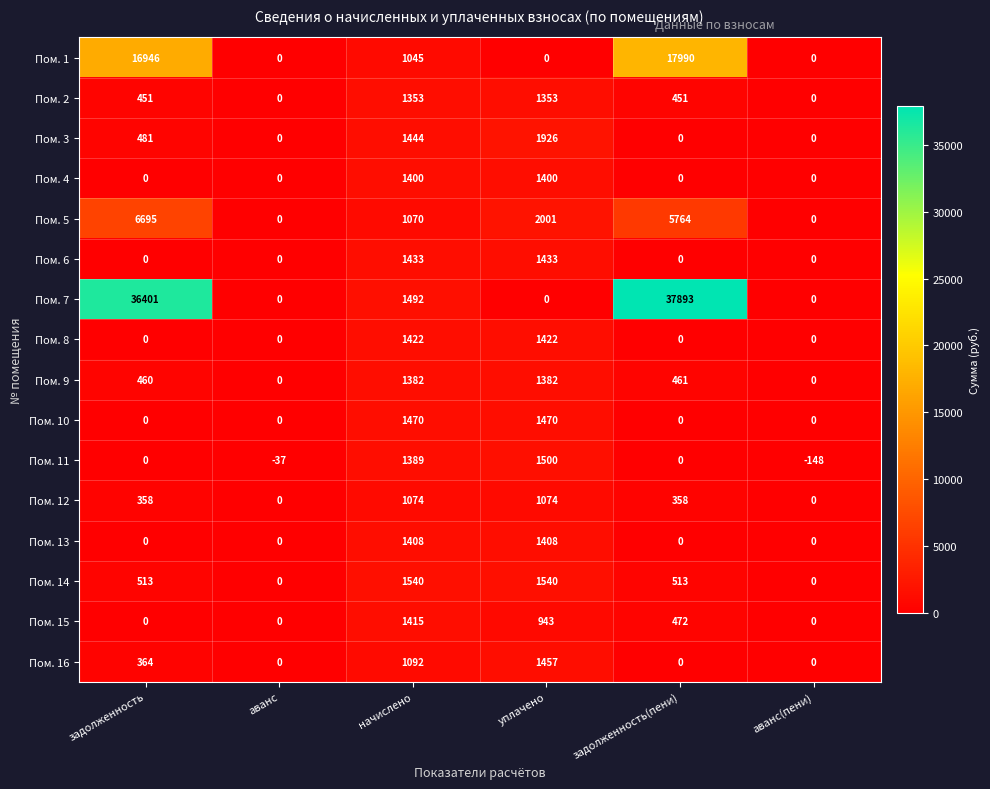

What is the sum of the Пом. 9 values at аванс(пени) and уплачено?

1382